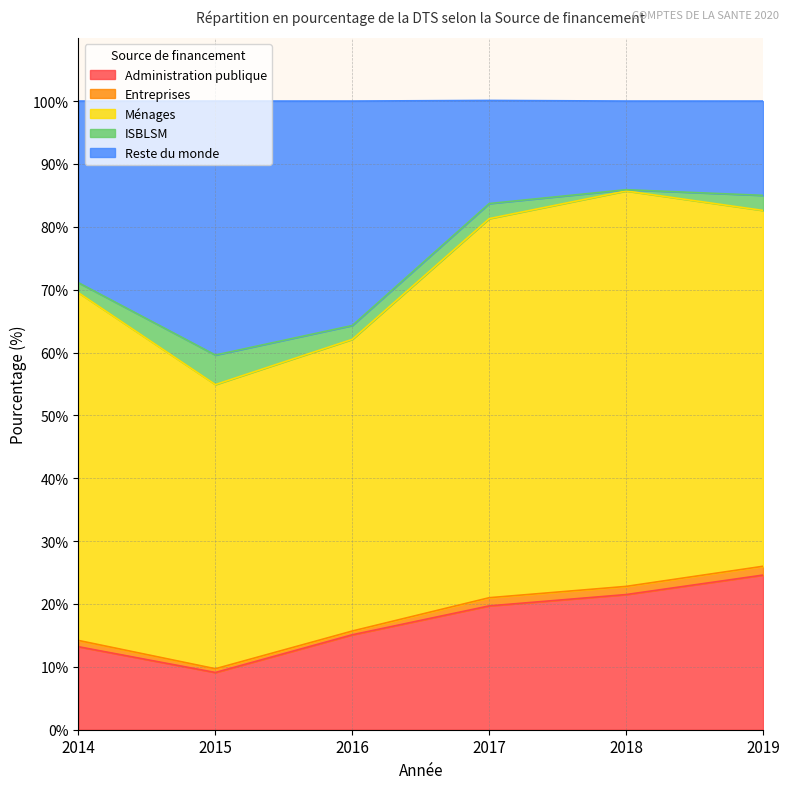

What is the maximum value shown in the chart?

62.9